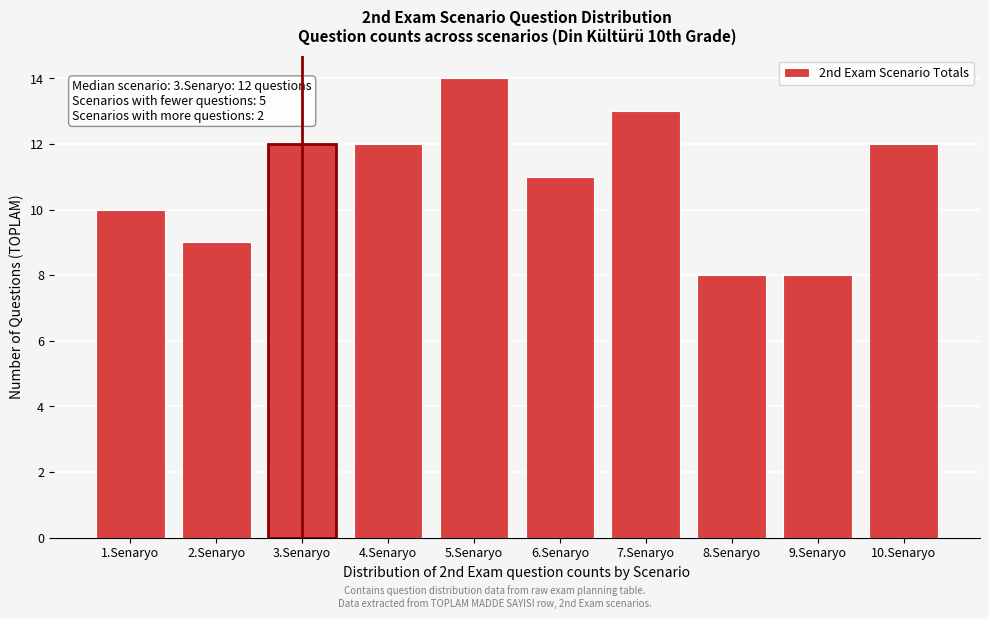

Reading left to right, what are all the values shown in this chart?

10	9	12	12	14	11	13	8	8	12